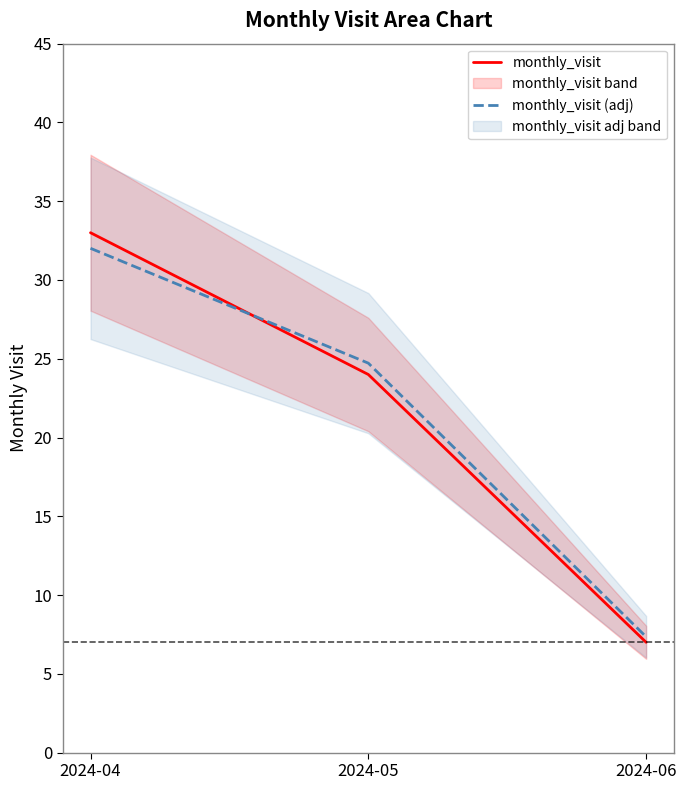

Count the number of categories in the chart.

3